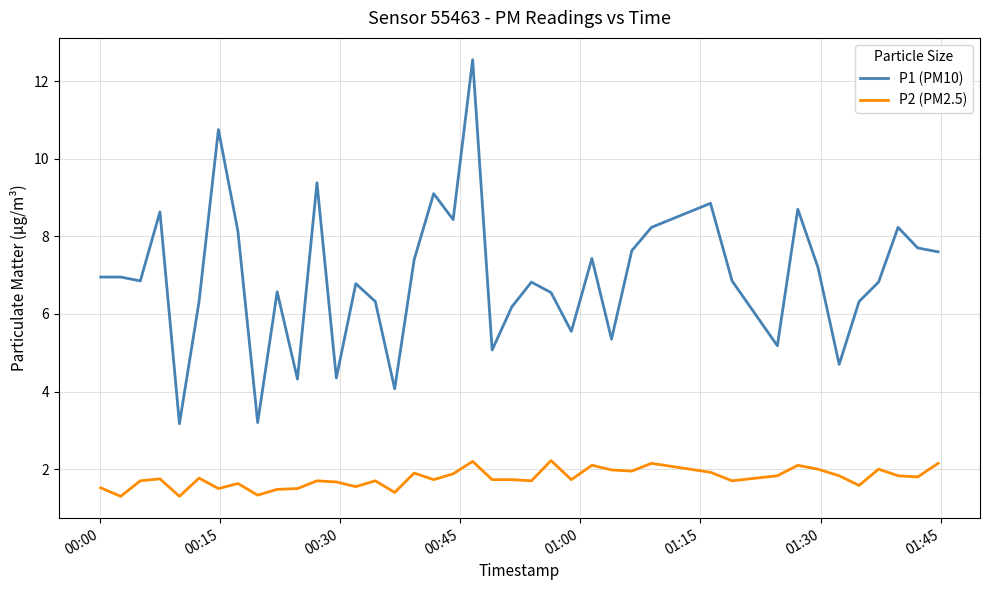

List the series in order of their peak value, lowest first.

P2 (PM2.5), P1 (PM10)